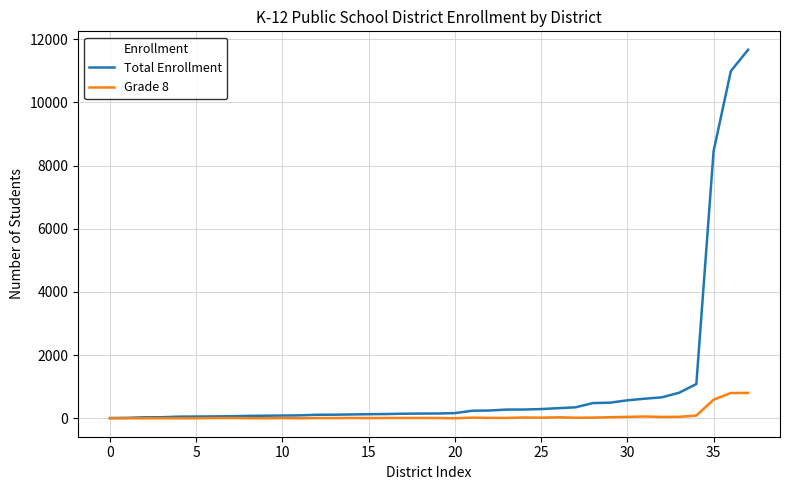

Rank the series by their maximum value, from lowest to highest.

Grade 8, Total Enrollment